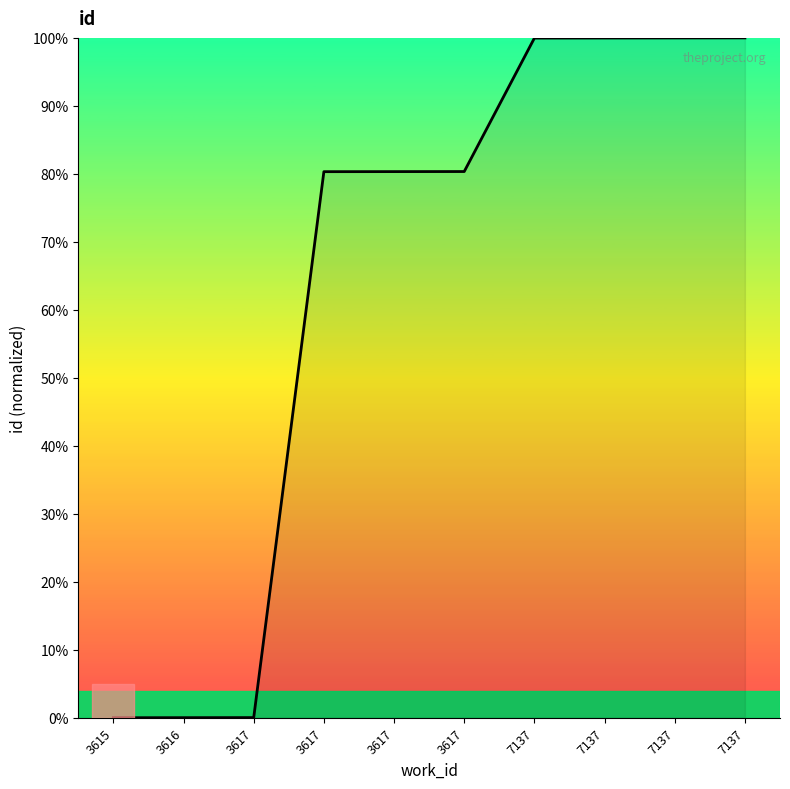

What value does the data have at 7137?

100.0